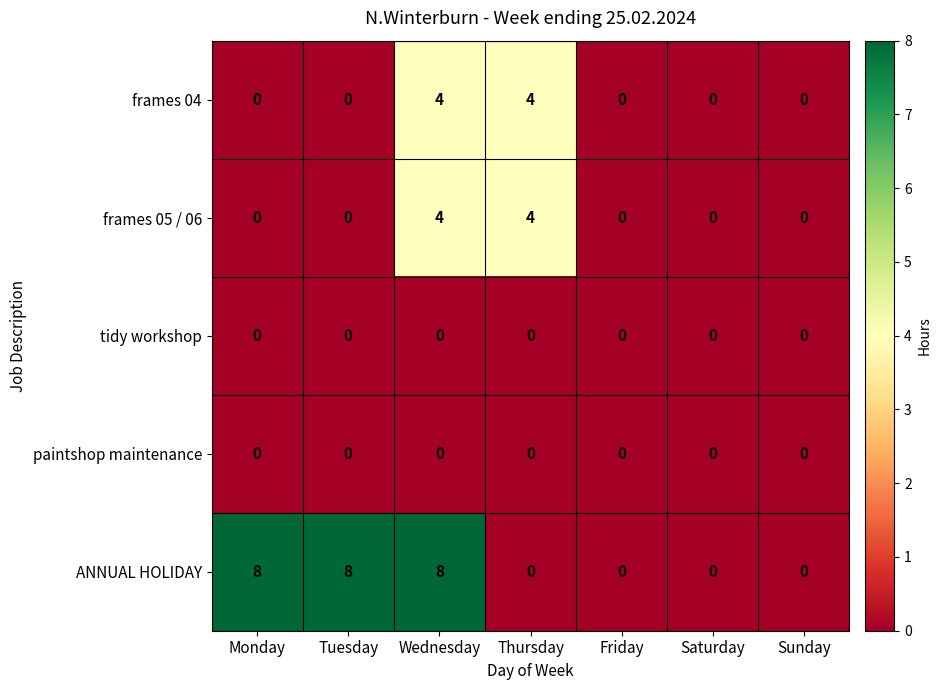

The value of tidy workshop at Monday is 0. True or false?

True